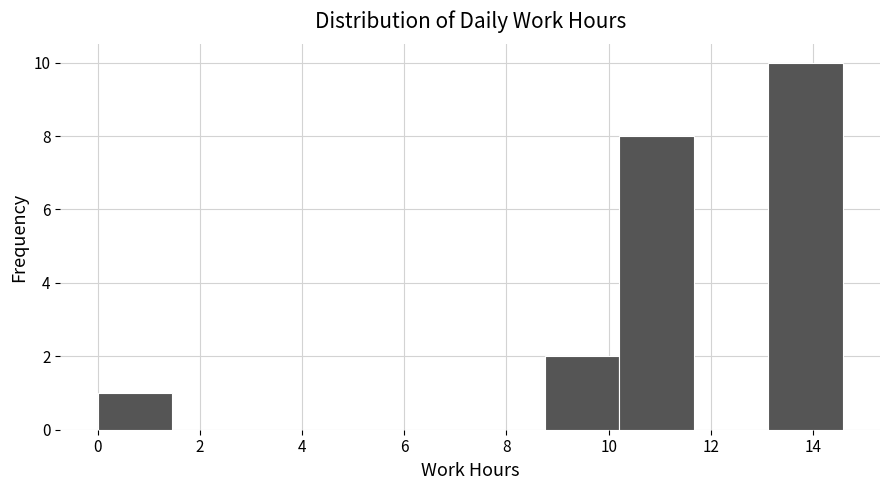

How tall is the bar that spans 0.0 to 1.4 on the x-axis? Neither the bar edges nor the heights are printed on the chart, so give them approximately, as read against the axes.

1